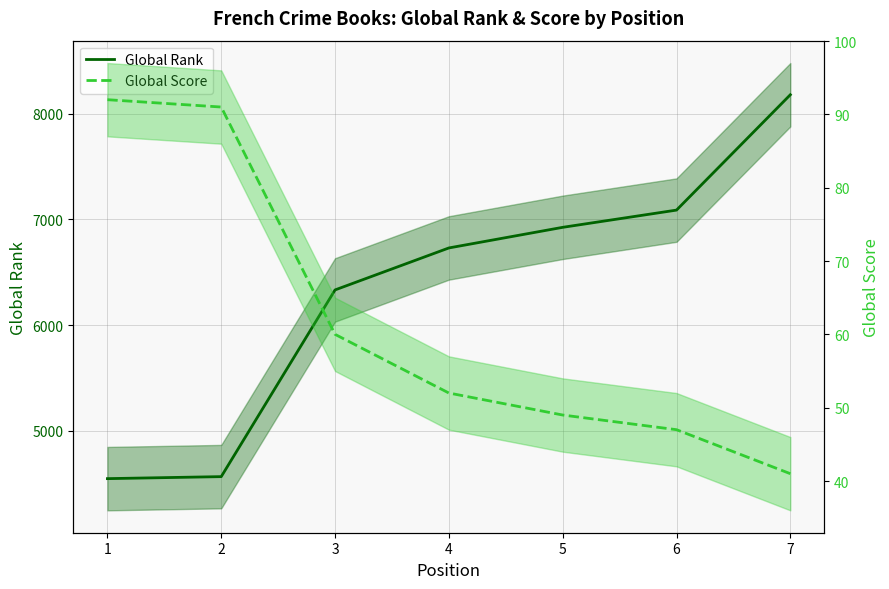

What is the difference between the maximum and second lowest values in the Global Rank series?

3612